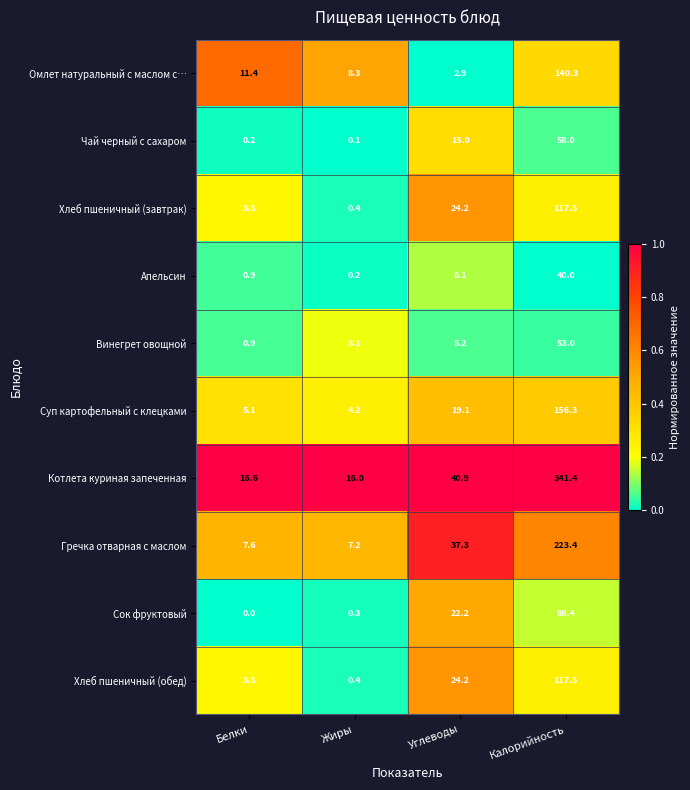

Is it true that Хлеб пшеничный (завтрак) equals 66.3 at Калорийность?

False